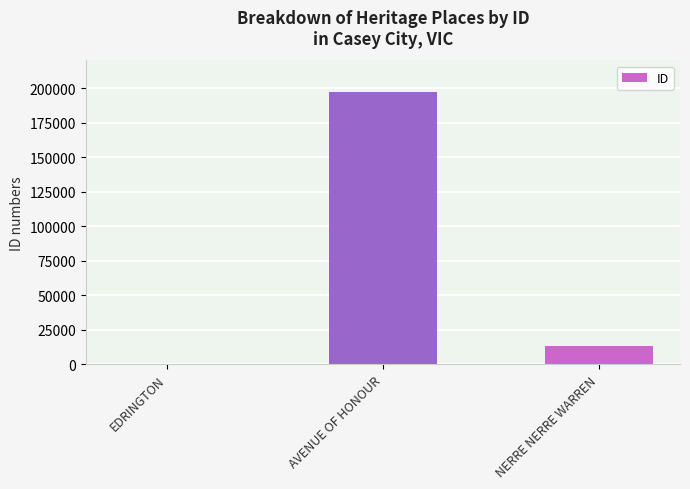

What is the average value?

70344